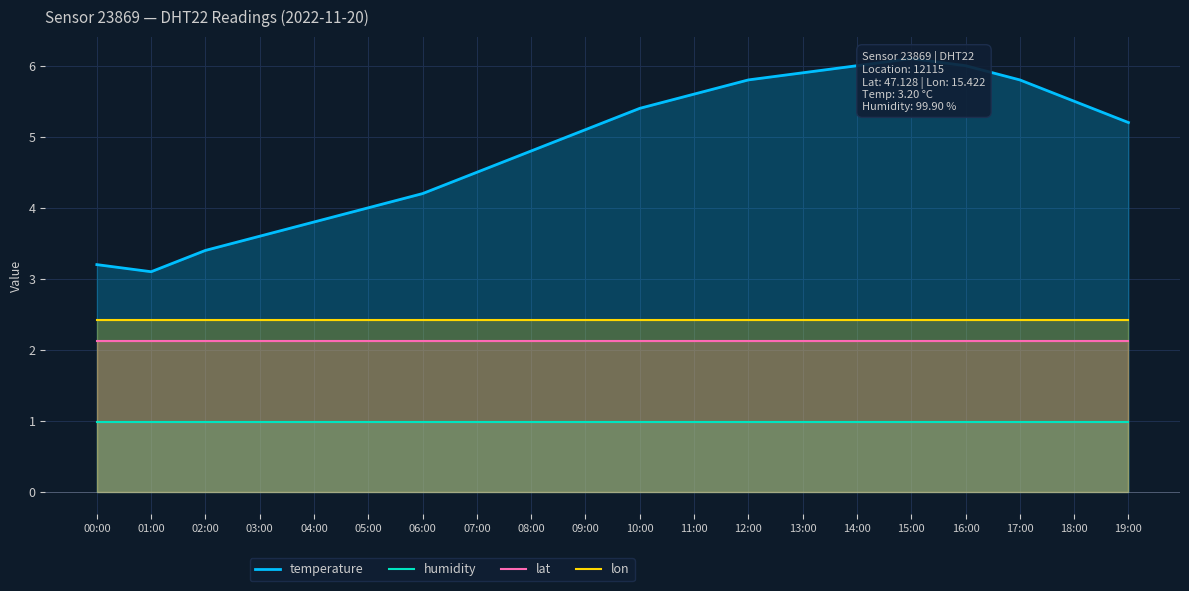

True or false: lat has a value of 0.9 at 16:00.

False